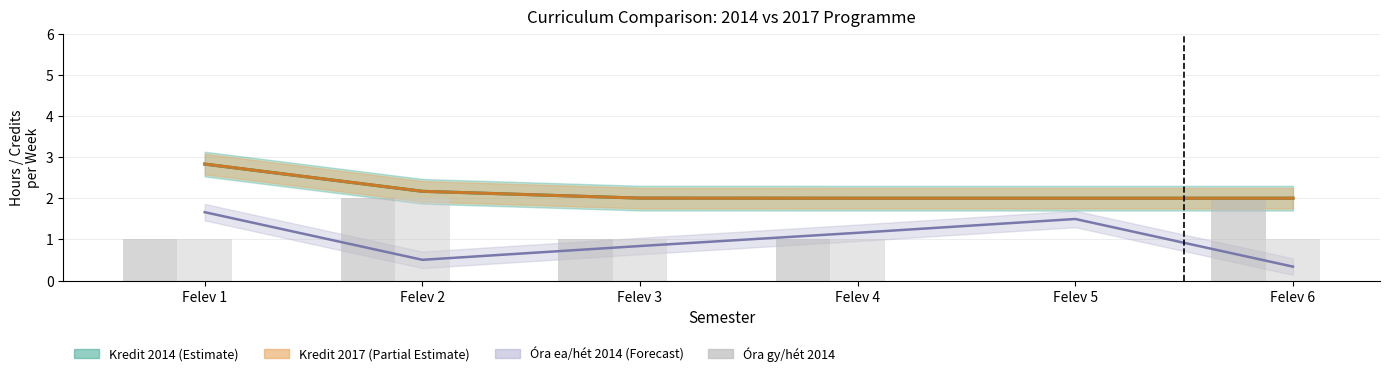

Is the value of Óra gy/hét 2014 at Felev 5 greater than the value of Óra gy/hét 2017 at Felev 6?

No